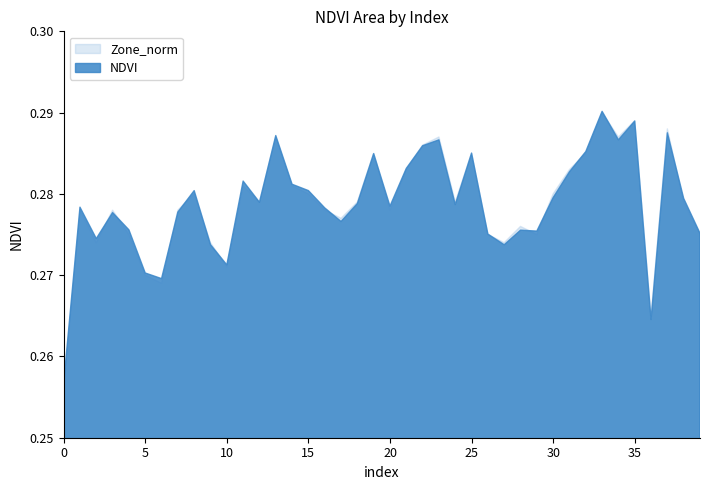

Count the number of data series in this chart.

2